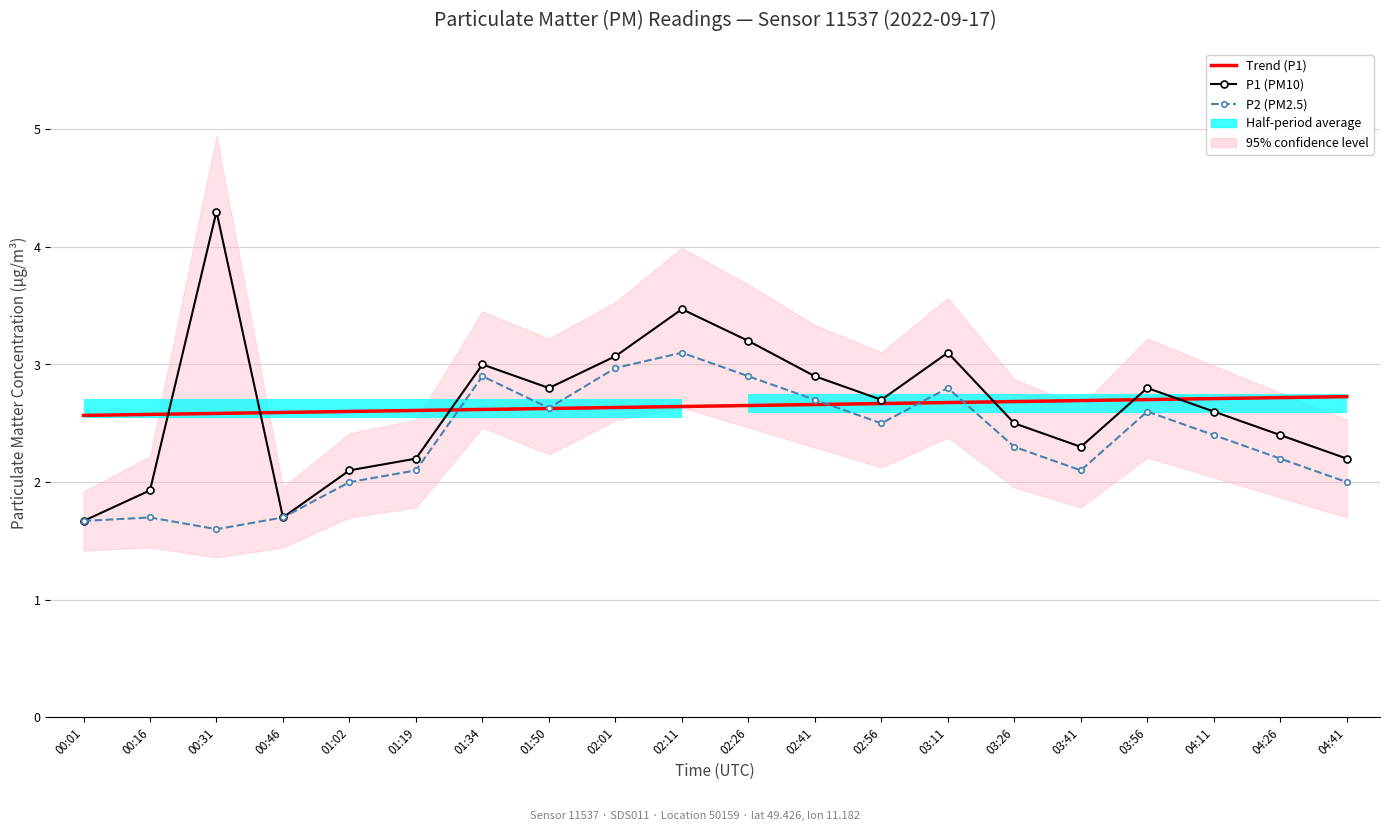

True or false: P1 (PM10) has more than 1 interior local peaks.

True